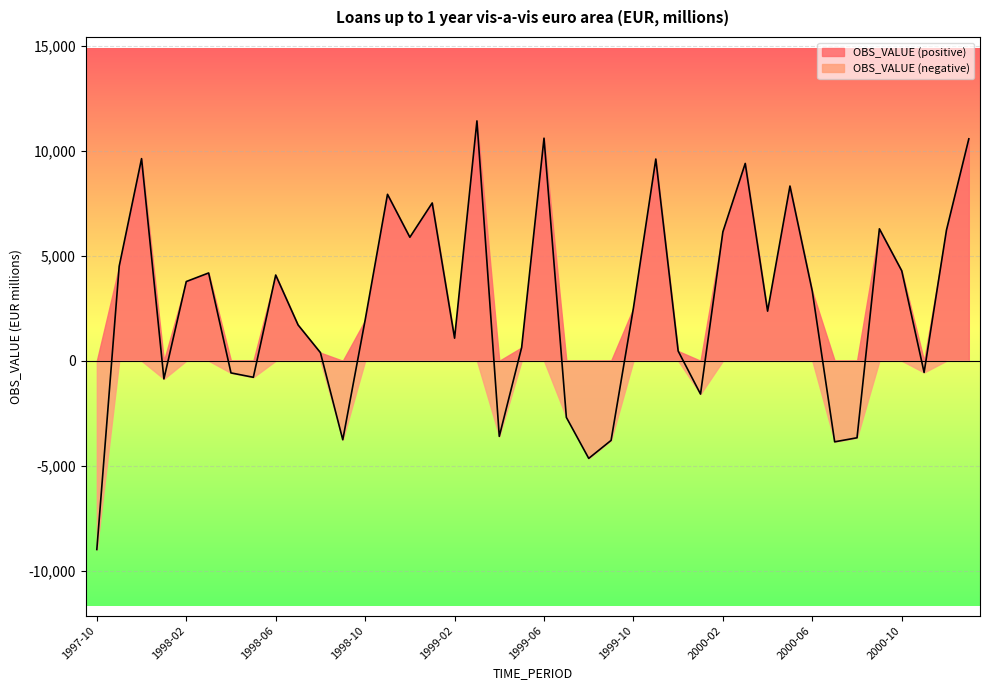

What is the label of the 12th point from the left?

1998-09